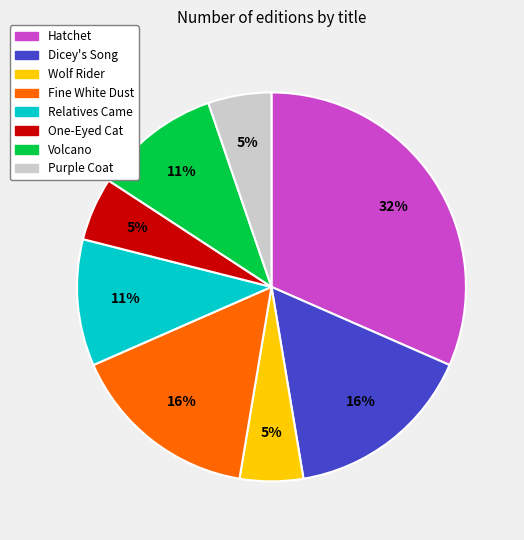

Is there any slice that represents more than half of the pie?

No